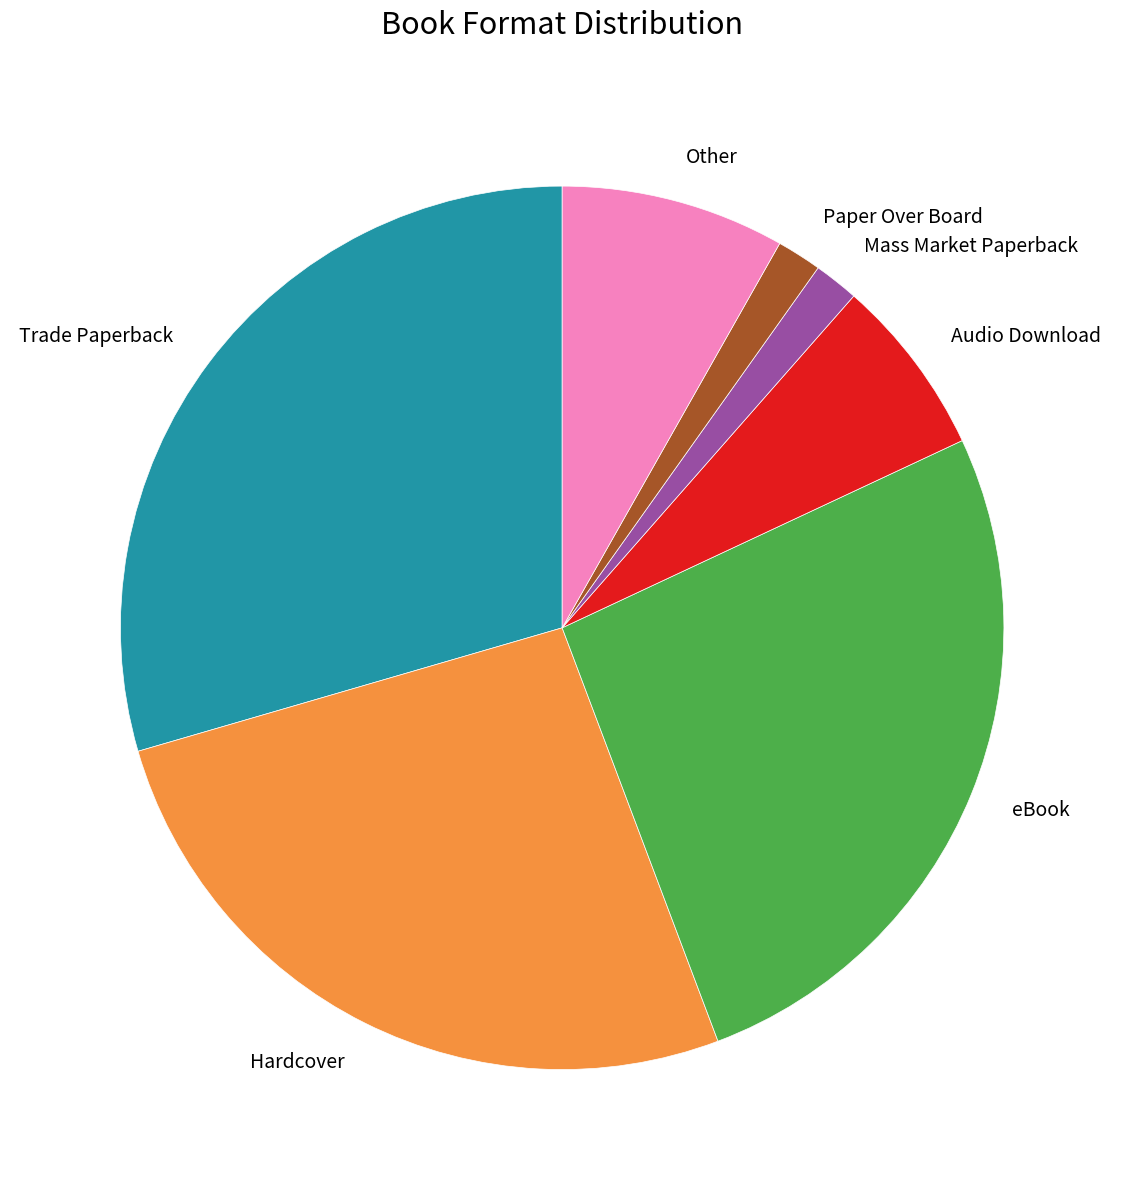

True or false: Paper Over Board accounts for 14% of the total.

False